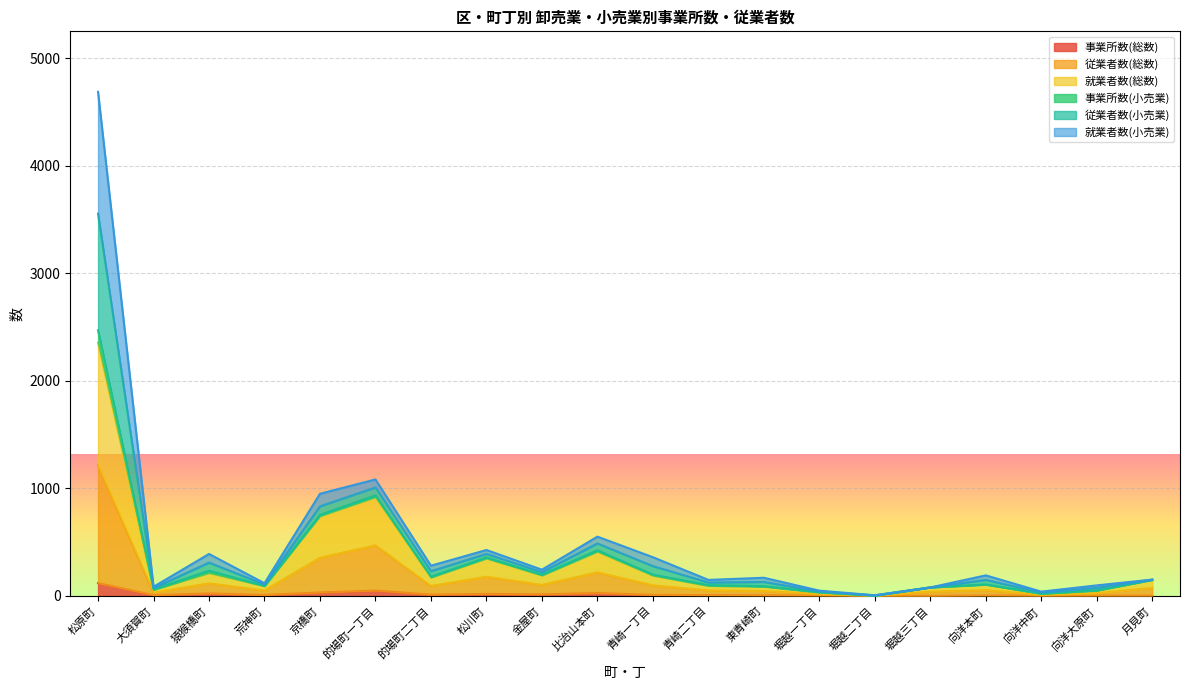

What is the label of the 20th point from the left?

月見町